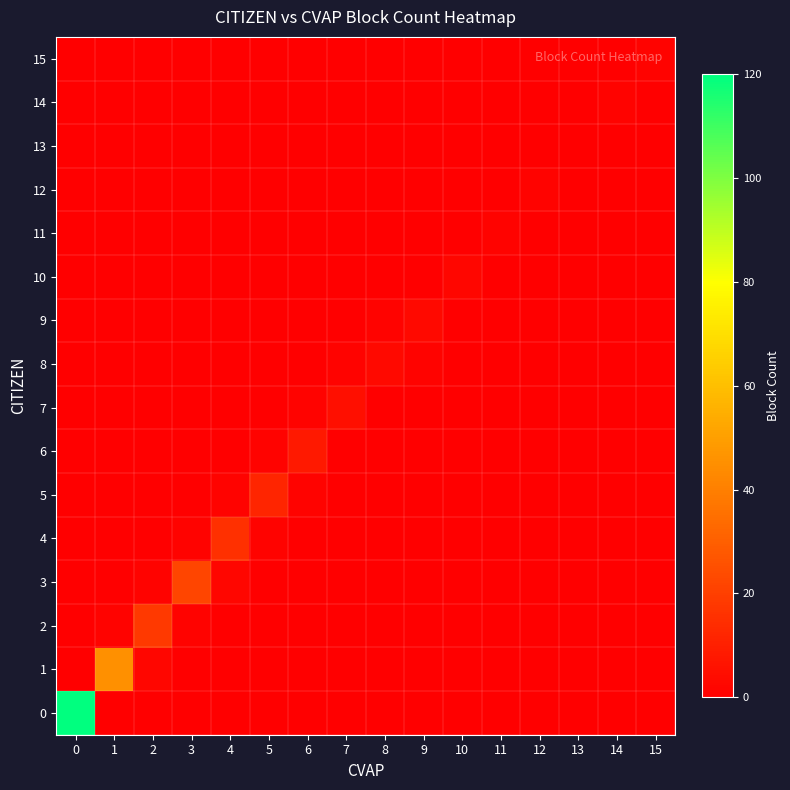

Reading left to right, list all the values displayed in this chart.

0: 0=120	1=0	2=0	3=0	4=0	5=0	6=0	7=0	8=0	9=0	10=0	11=0	12=0	13=0	14=0	15=0
1: 0=0	1=45	2=2	3=0	4=0	5=0	6=0	7=0	8=0	9=0	10=0	11=0	12=0	13=0	14=0	15=0
2: 0=0	1=1	2=18	3=1	4=0	5=0	6=0	7=0	8=0	9=0	10=0	11=0	12=0	13=0	14=0	15=0
3: 0=0	1=0	2=1	3=22	4=2	5=0	6=0	7=0	8=0	9=0	10=0	11=0	12=0	13=0	14=0	15=0
4: 0=0	1=0	2=0	3=1	4=15	5=1	6=0	7=0	8=0	9=0	10=0	11=0	12=0	13=0	14=0	15=0
5: 0=0	1=0	2=0	3=0	4=1	5=12	6=1	7=0	8=0	9=0	10=0	11=0	12=0	13=0	14=0	15=0
6: 0=0	1=0	2=0	3=0	4=0	5=1	6=8	7=0	8=0	9=0	10=0	11=0	12=0	13=0	14=0	15=0
7: 0=0	1=0	2=0	3=0	4=0	5=0	6=1	7=5	8=0	9=0	10=0	11=0	12=0	13=0	14=0	15=0
8: 0=0	1=0	2=0	3=0	4=0	5=0	6=0	7=1	8=3	9=1	10=0	11=0	12=0	13=0	14=0	15=0
9: 0=0	1=0	2=0	3=0	4=0	5=0	6=0	7=0	8=1	9=3	10=0	11=0	12=0	13=0	14=0	15=0
10: 0=0	1=0	2=0	3=0	4=0	5=0	6=0	7=0	8=0	9=0	10=2	11=0	12=0	13=0	14=0	15=0
11: 0=0	1=0	2=0	3=0	4=0	5=0	6=0	7=0	8=0	9=0	10=0	11=1	12=0	13=0	14=0	15=0
12: 0=0	1=0	2=0	3=0	4=0	5=0	6=0	7=0	8=0	9=0	10=0	11=0	12=1	13=0	14=0	15=0
13: 0=0	1=0	2=0	3=0	4=0	5=0	6=0	7=0	8=0	9=0	10=0	11=0	12=0	13=0	14=0	15=0
14: 0=0	1=0	2=0	3=0	4=0	5=0	6=0	7=0	8=0	9=0	10=0	11=0	12=0	13=0	14=1	15=0
15: 0=0	1=0	2=0	3=0	4=0	5=0	6=0	7=0	8=0	9=0	10=0	11=0	12=0	13=0	14=0	15=1